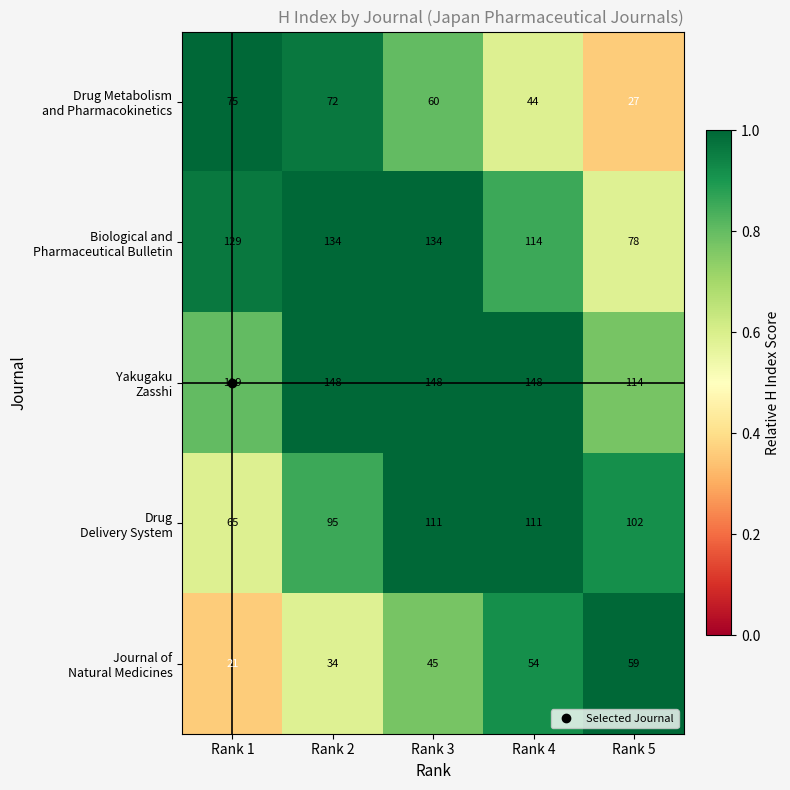

What is the spread (max minus min) of values at Rank 2?

114